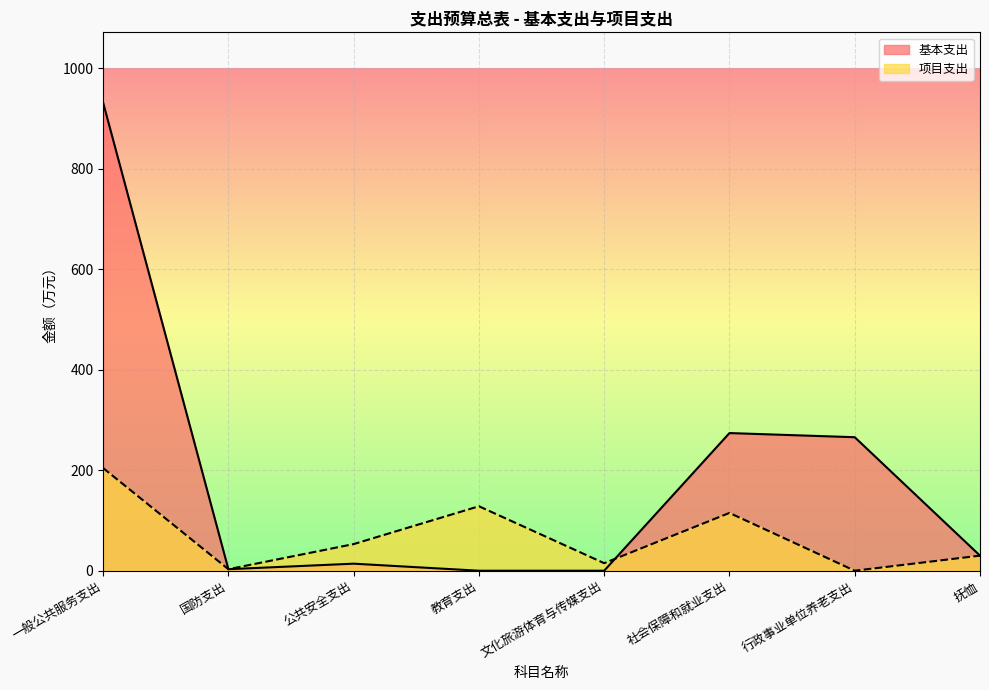

How many lines are shown in the chart?

2